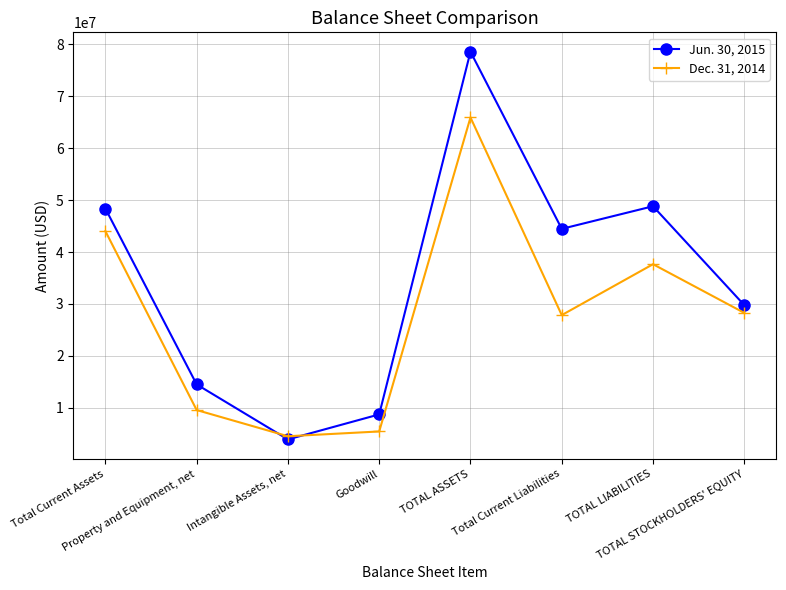

Does the chart display data point markers on the line(s)?

Yes